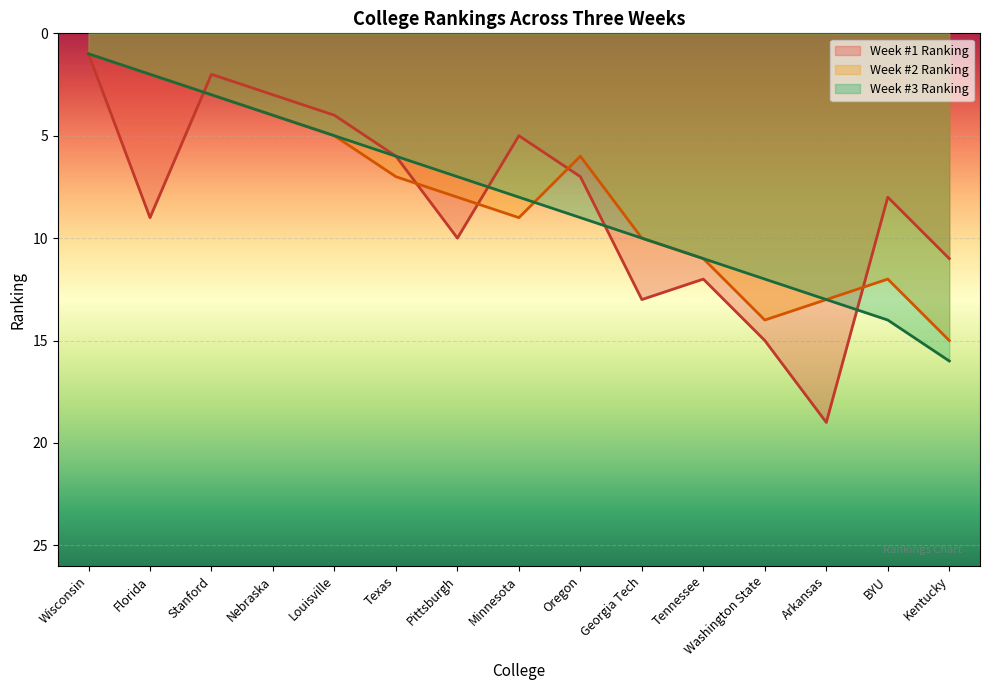

Is the value of Week #2 Ranking at Florida greater than the value of Week #3 Ranking at Stanford?

No